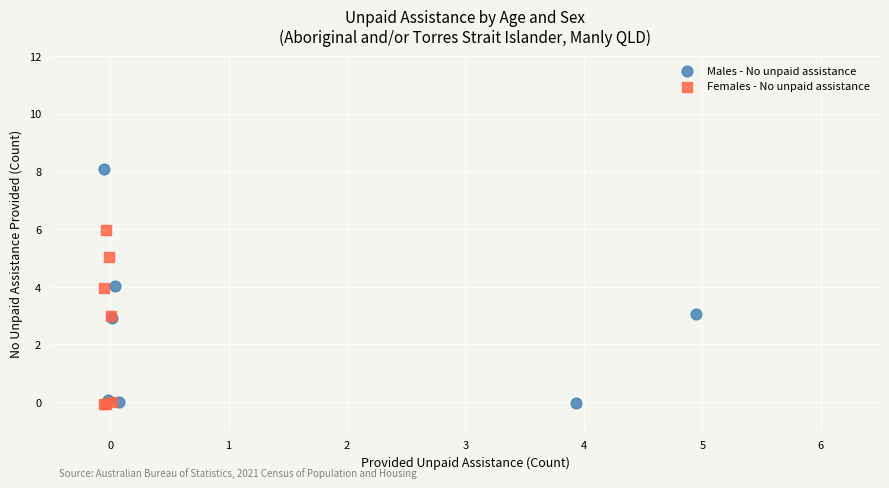

Which series reaches the maximum Y coordinate?

Males - No unpaid assistance